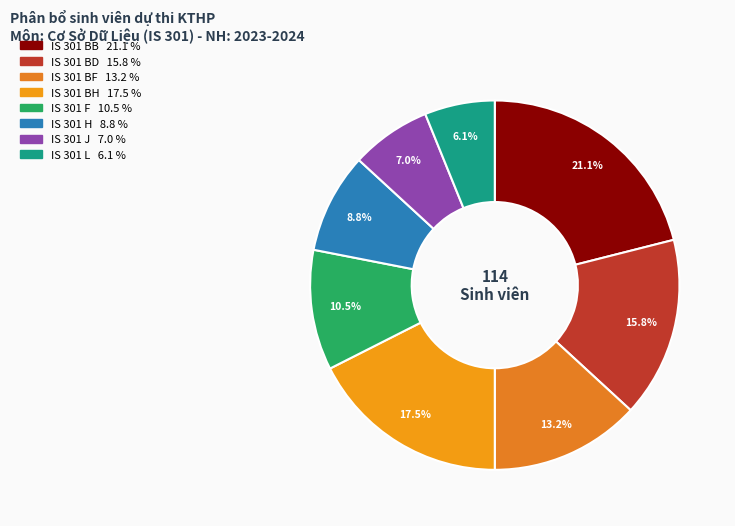

True or false: IS 301 BB accounts for 31% of the total.

False